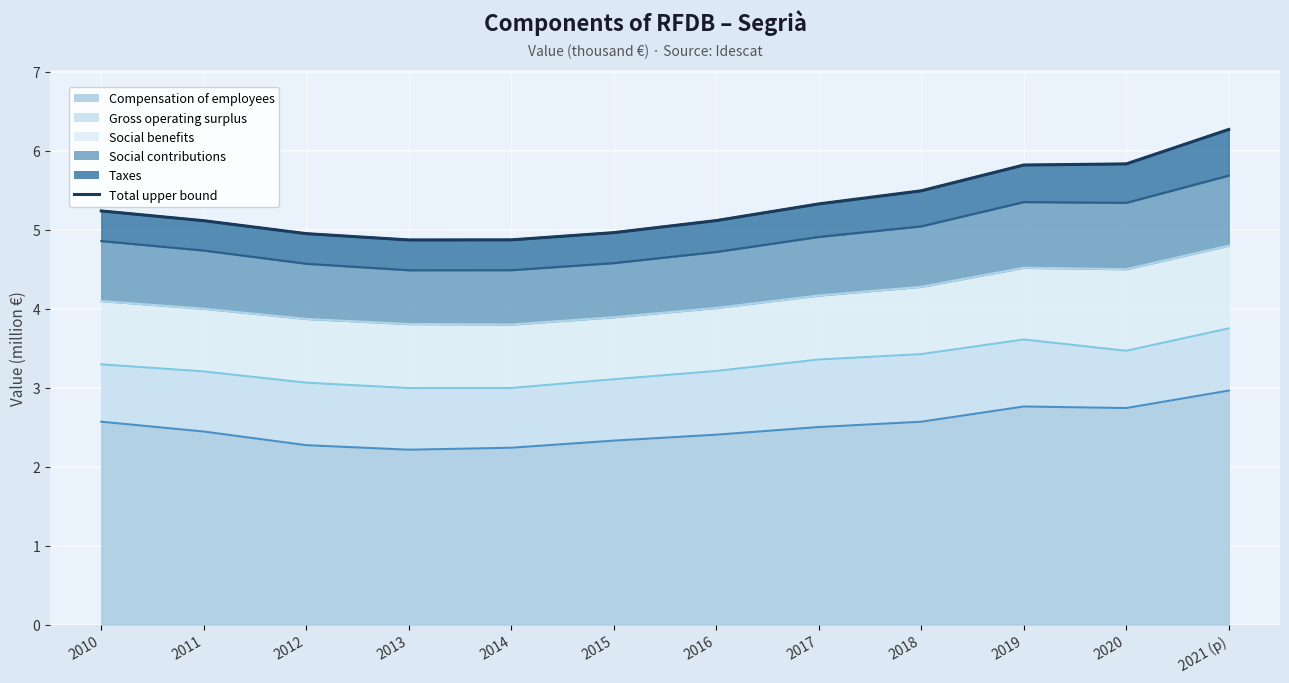

How many points are lower than both their immediate neighbors (excluding endpoints)?

1